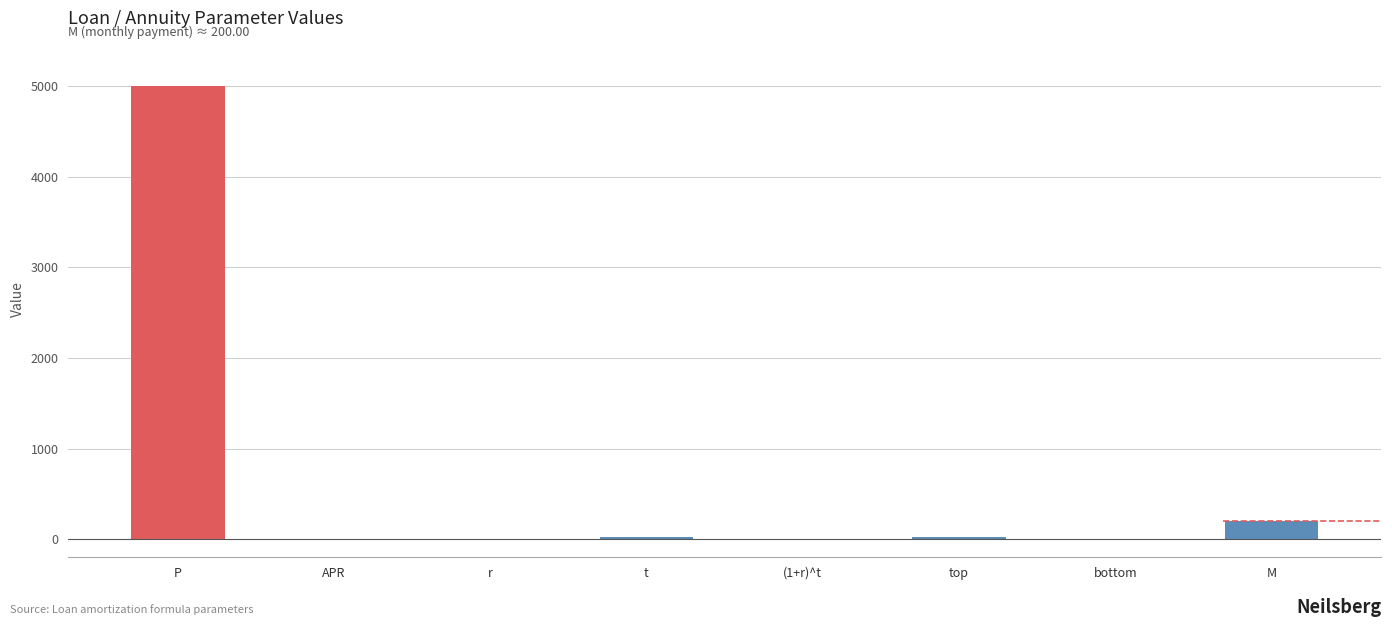

Where is the data nearest to the value 2500?

M